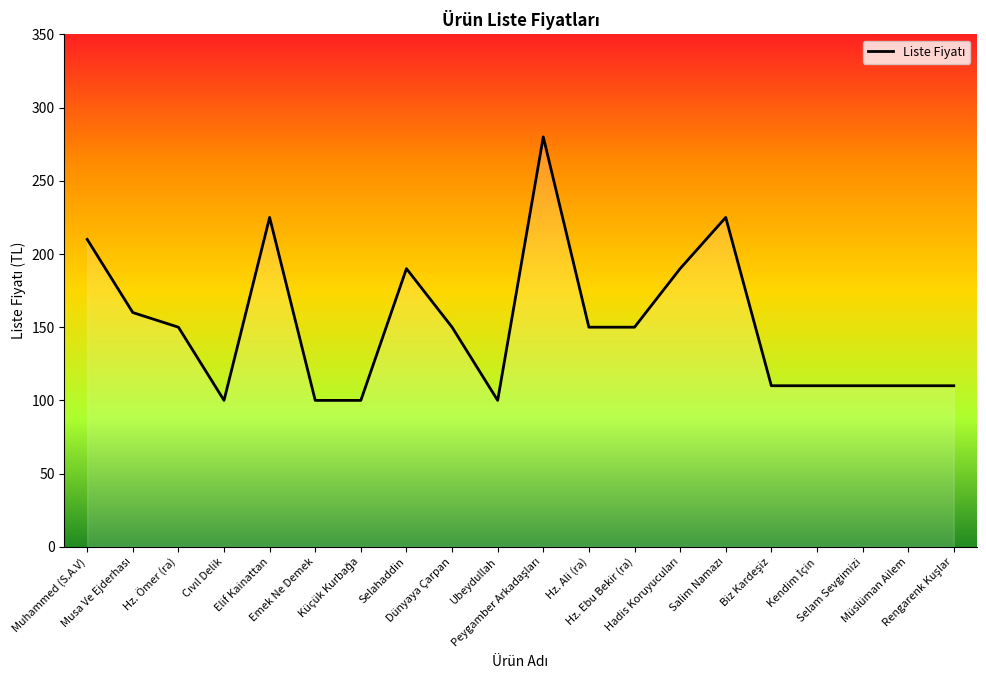

What is the smallest value displayed?

100